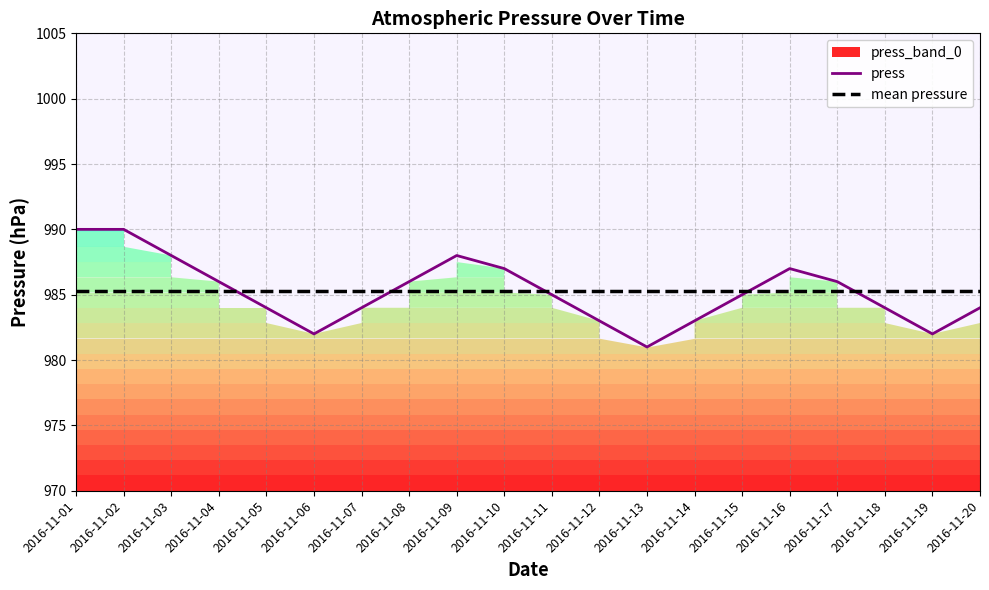

At which category does the data reach its first local peak?

2016-11-09